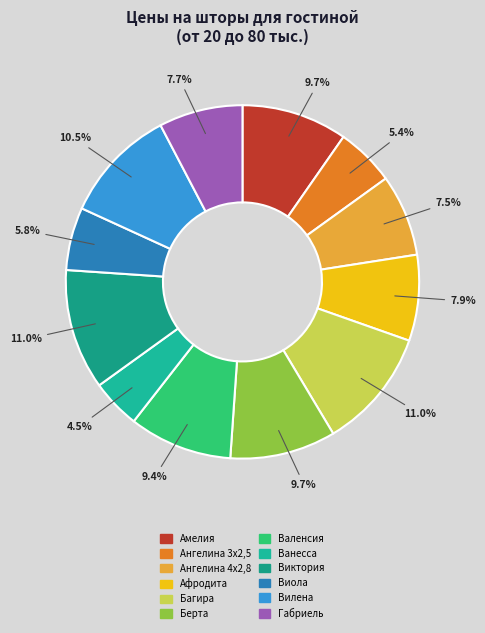

How many segments does this pie chart have?

12